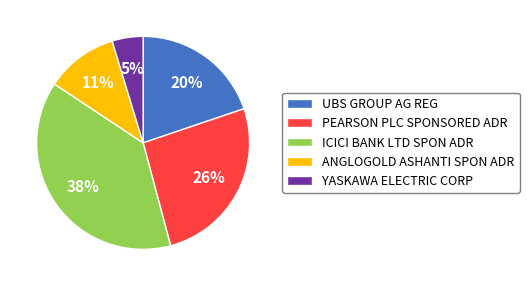

Count the number of slices in the pie.

5